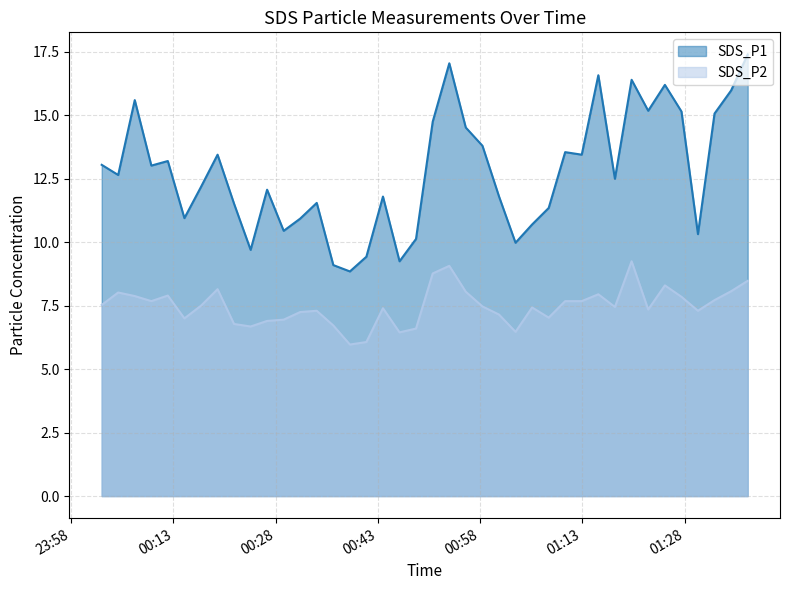

True or false: SDS_P1 and SDS_P2 cross at least once.

False